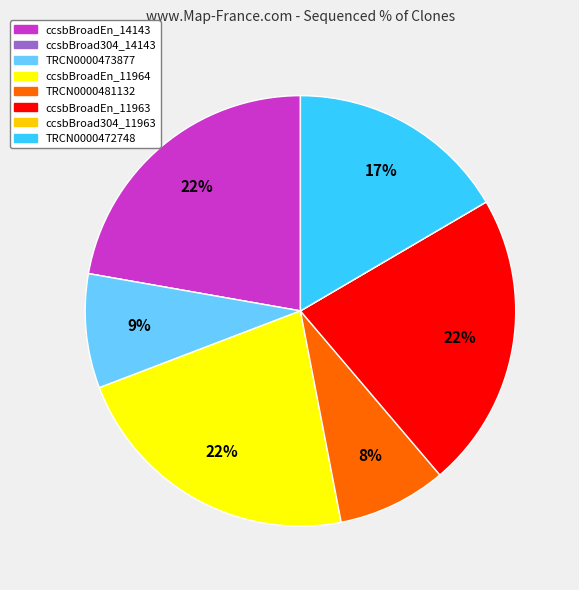

To the nearest percent, what is the average slice percentage?

12%